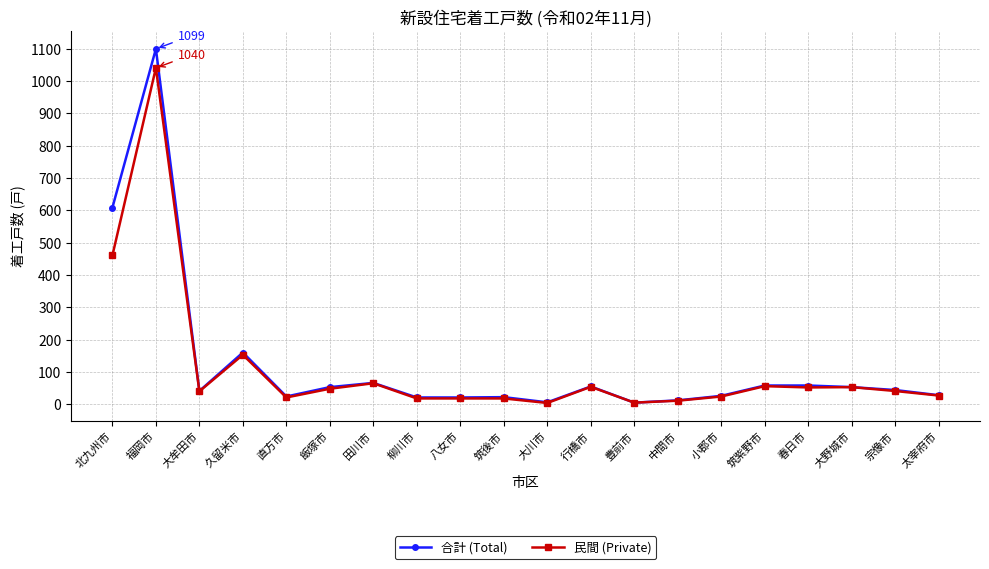

What is the value of the 民間 (Private) point at the 13th from the left?

5